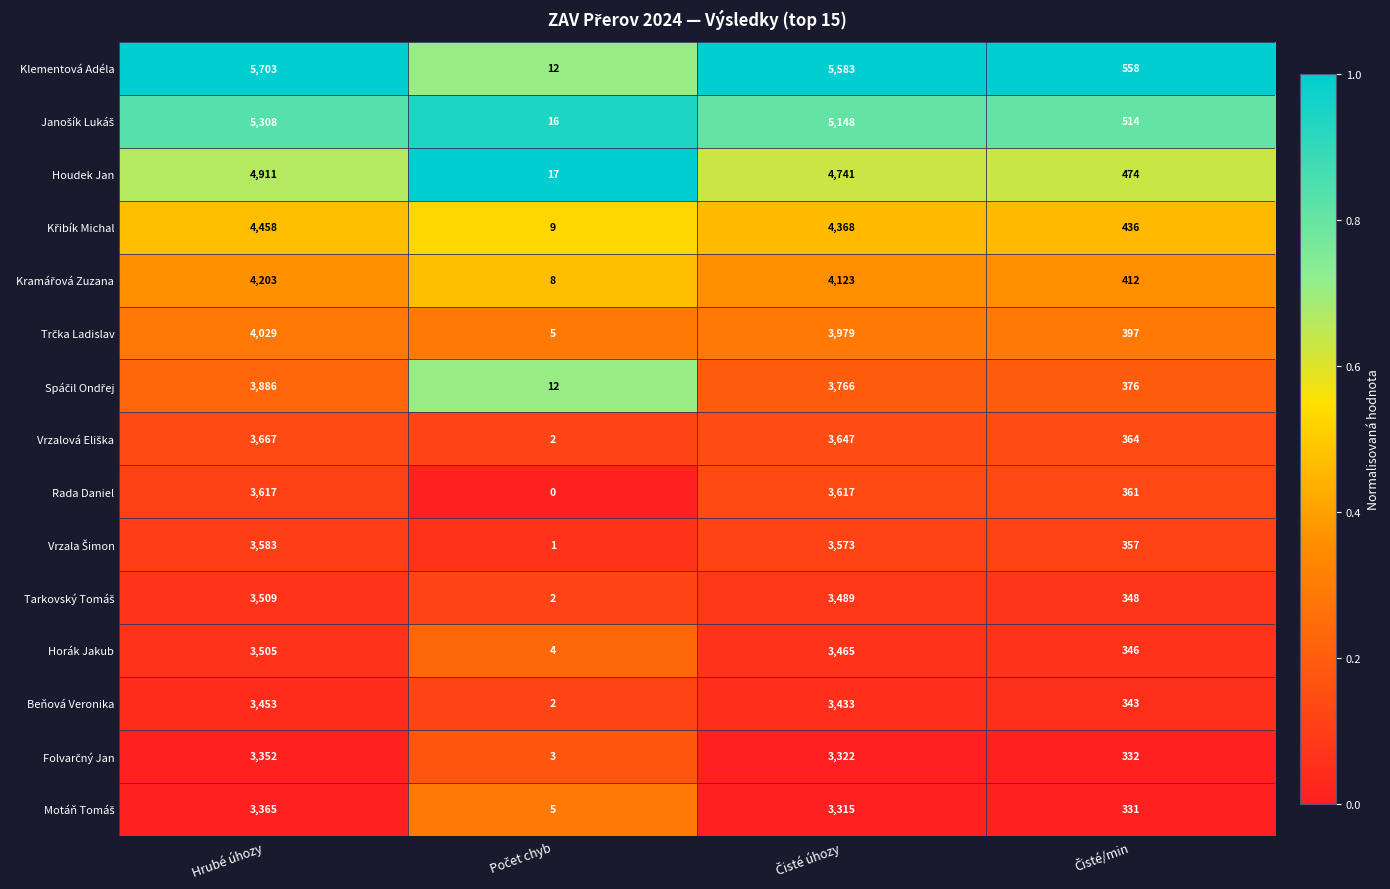

At which label does Klementová Adéla first exceed 5583?

Hrubé úhozy